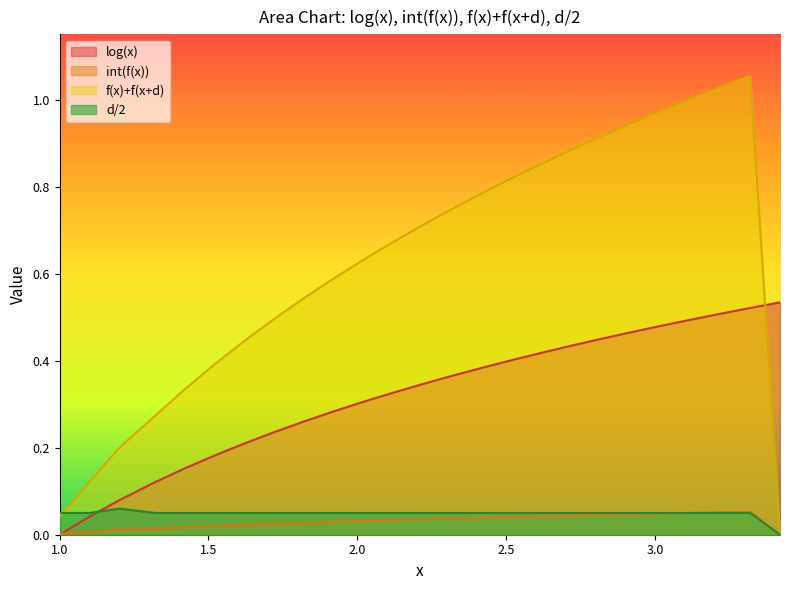

Which series has the largest total across all categories?

f(x)+f(x+d)